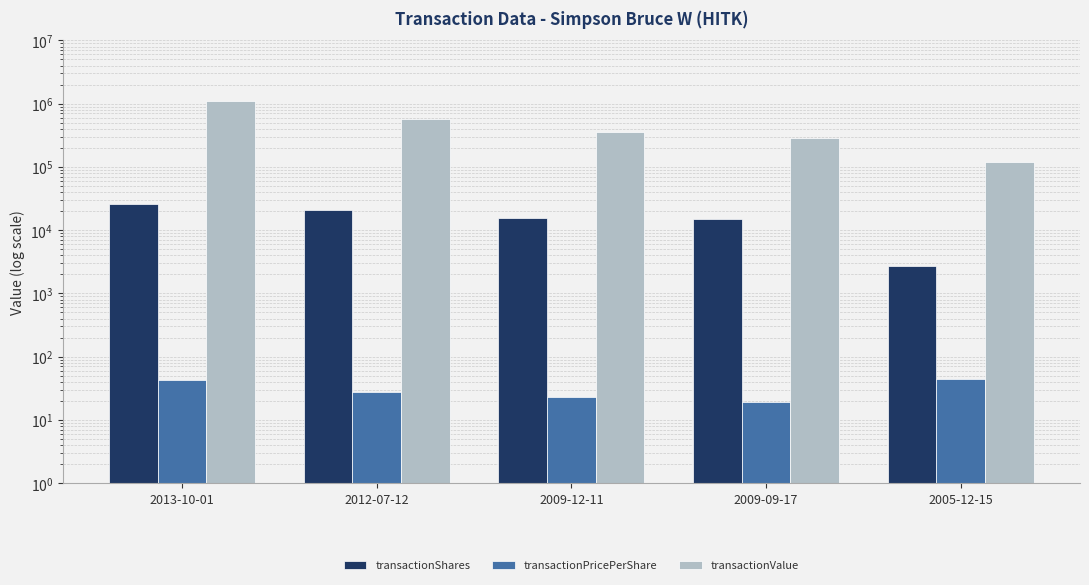

What are all the series names shown in the legend?

transactionShares, transactionPricePerShare, transactionValue